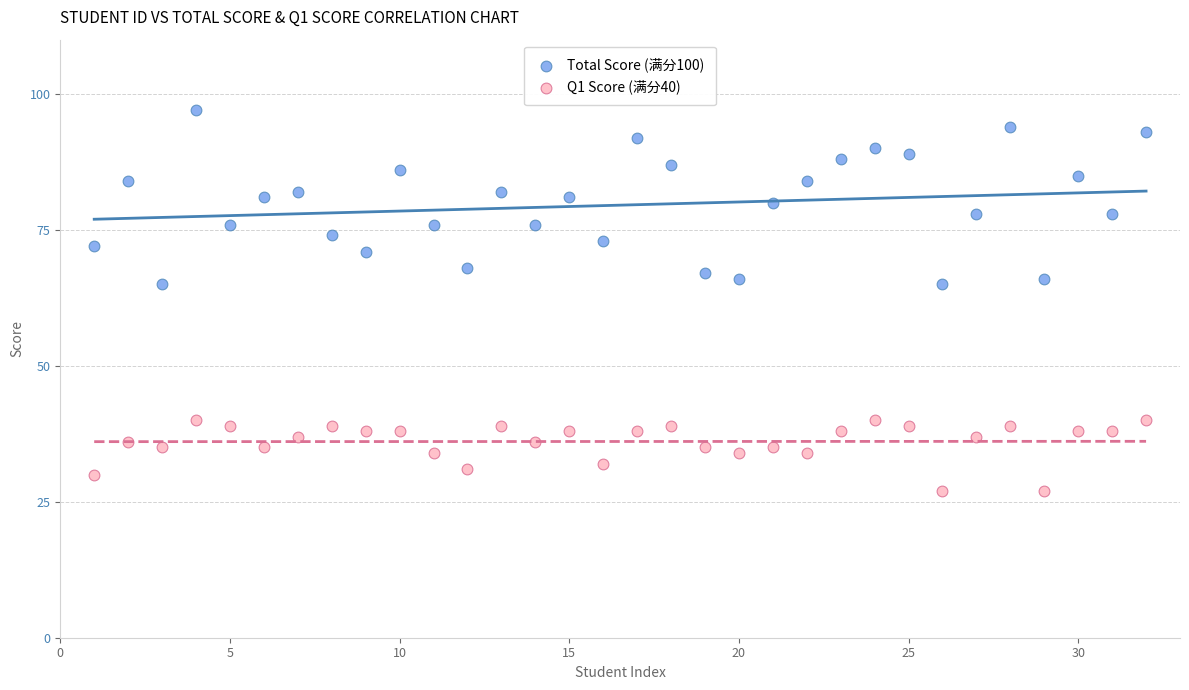

Which series has the largest Y range (max minus min)?

Total Score (满分100)